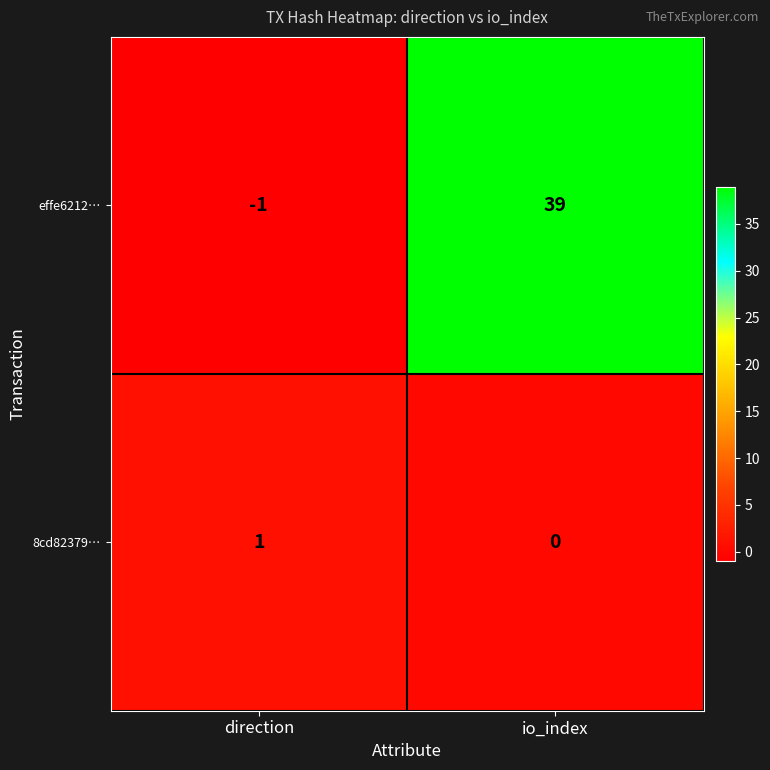

Rank the series at io_index from lowest to highest value.

8cd82379…, effe6212…